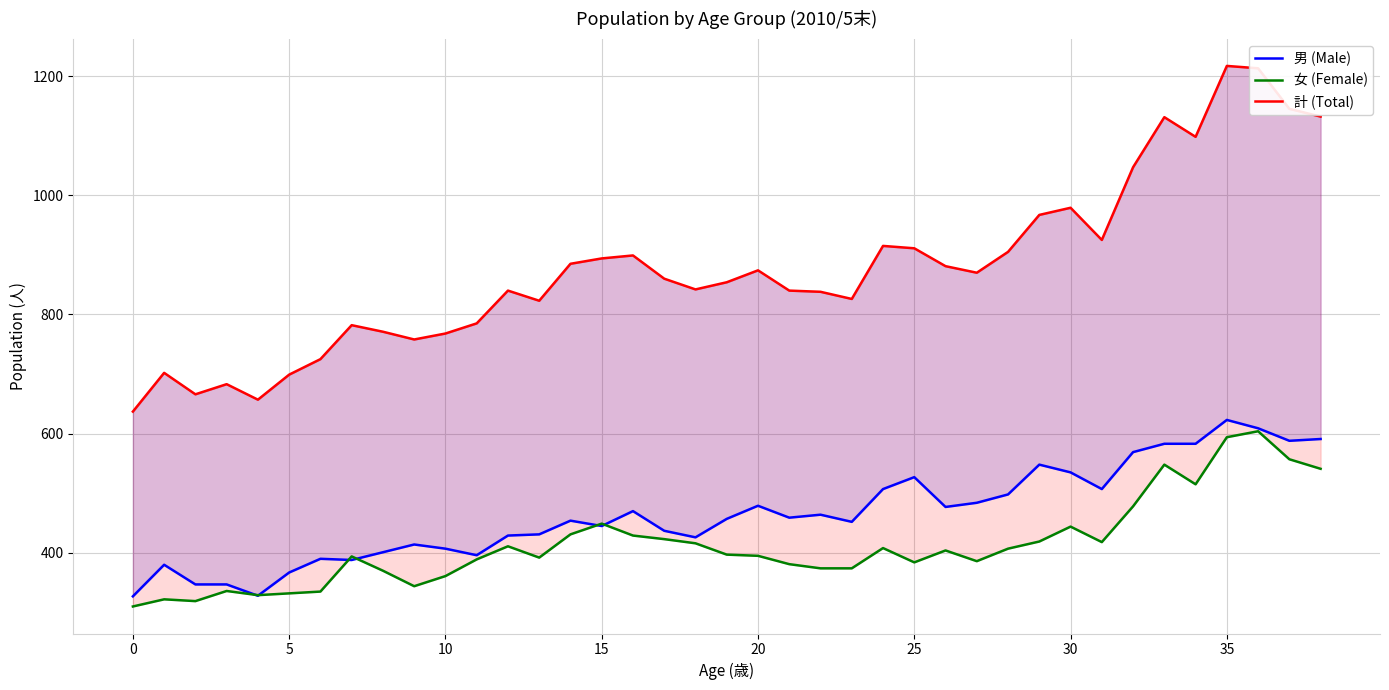

How many interior local peaks does the 計 (Total) series have?

10